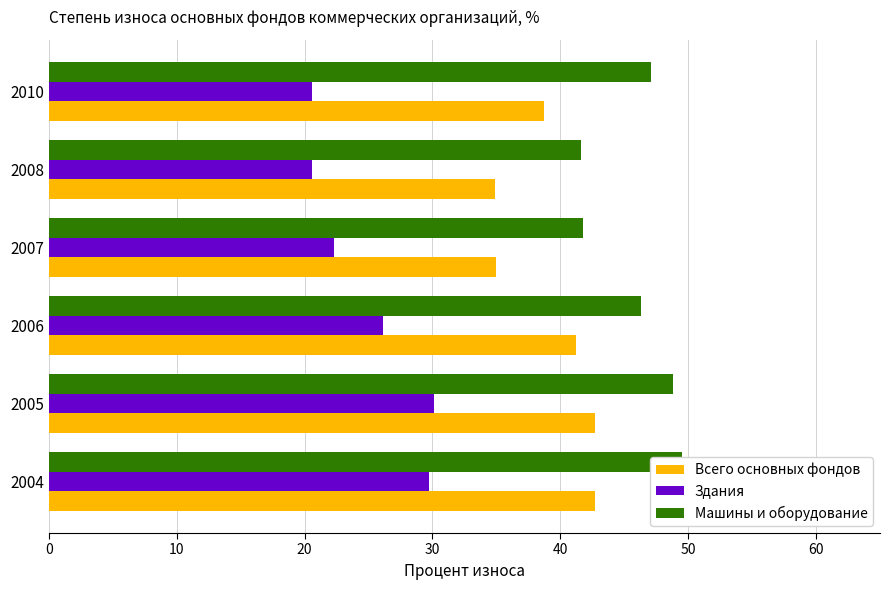

List the series in order of their overall mean, highest first.

Машины и оборудование, Всего основных фондов, Здания